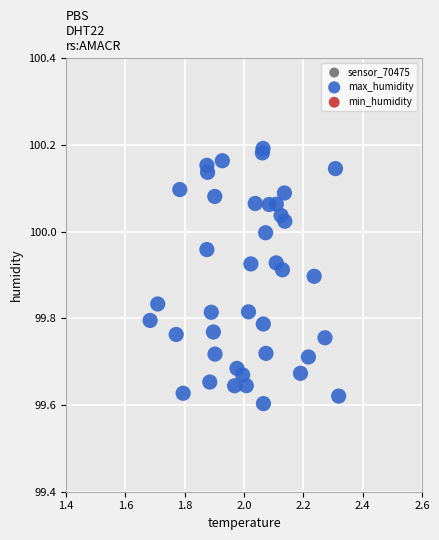

What is the range of X values (max minus min)?

0.6